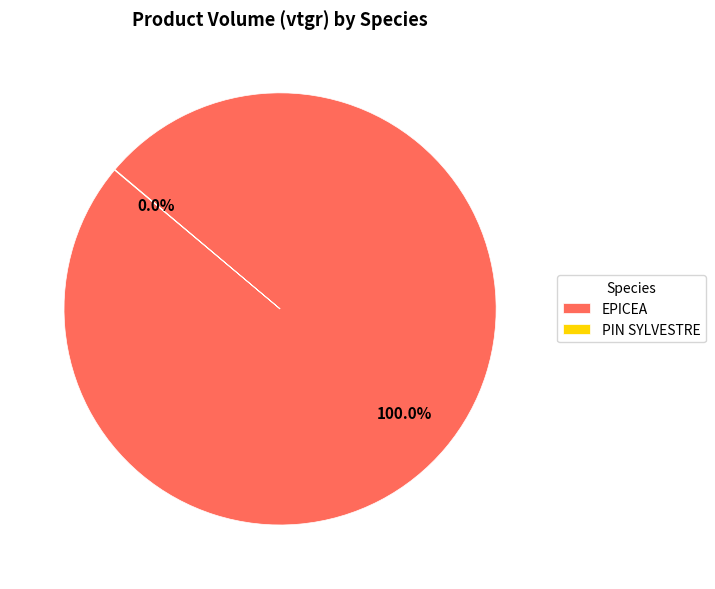

Which slice represents more than half of the pie?

EPICEA